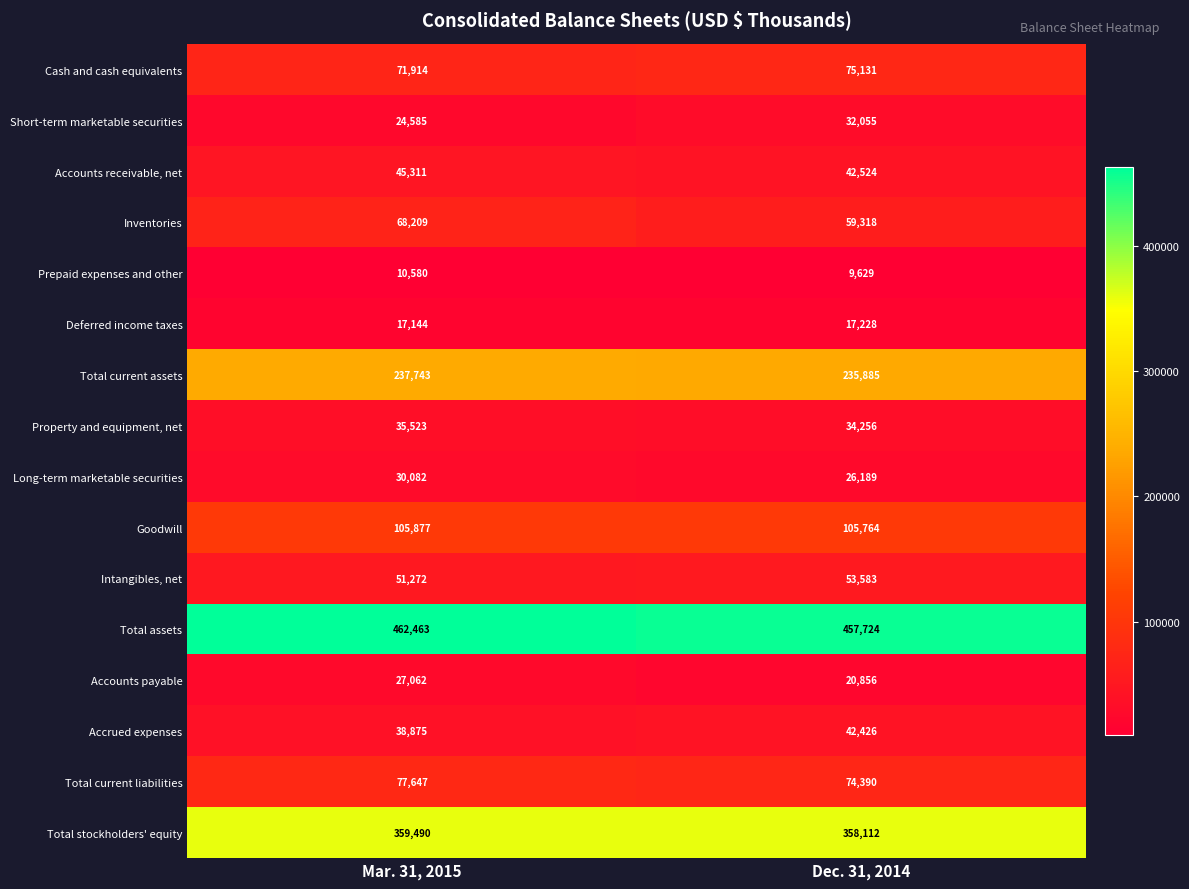

How many data points in Prepaid expenses and other are less than 10580?

1